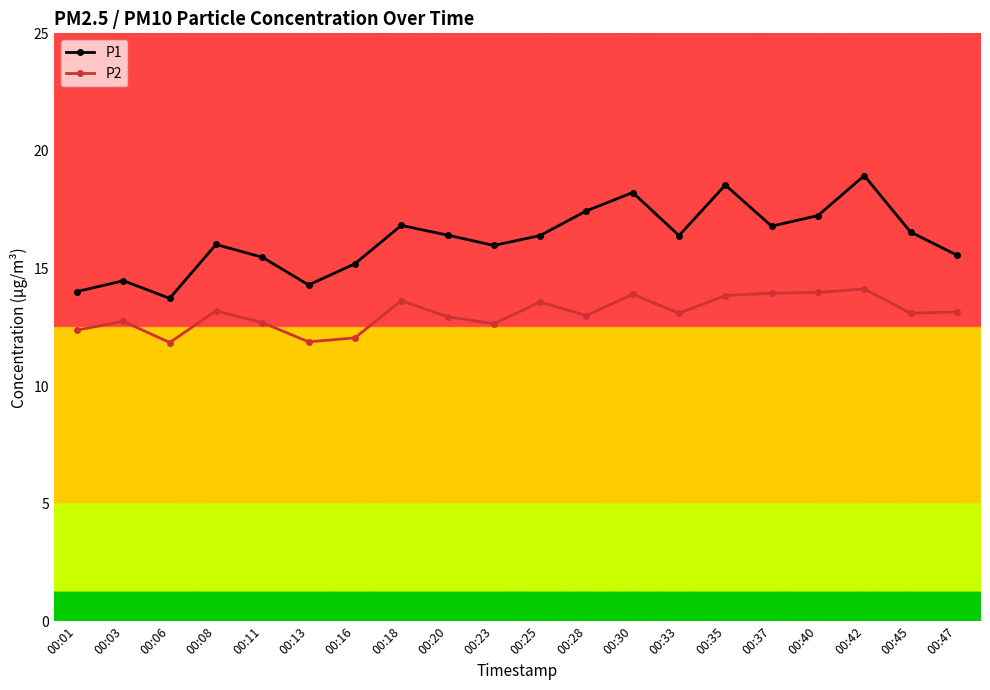

What is the sum of all P2 values?

261.8